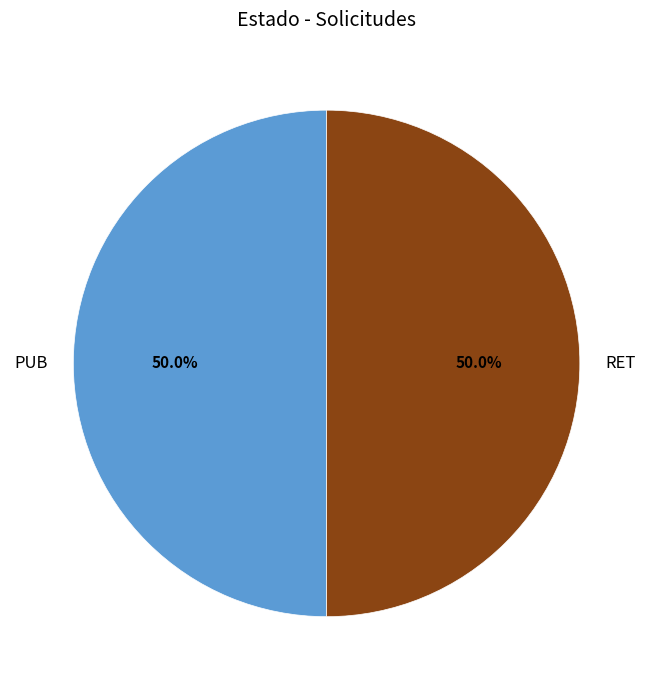

What is the ratio of the value at PUB to the value at RET?

1.0